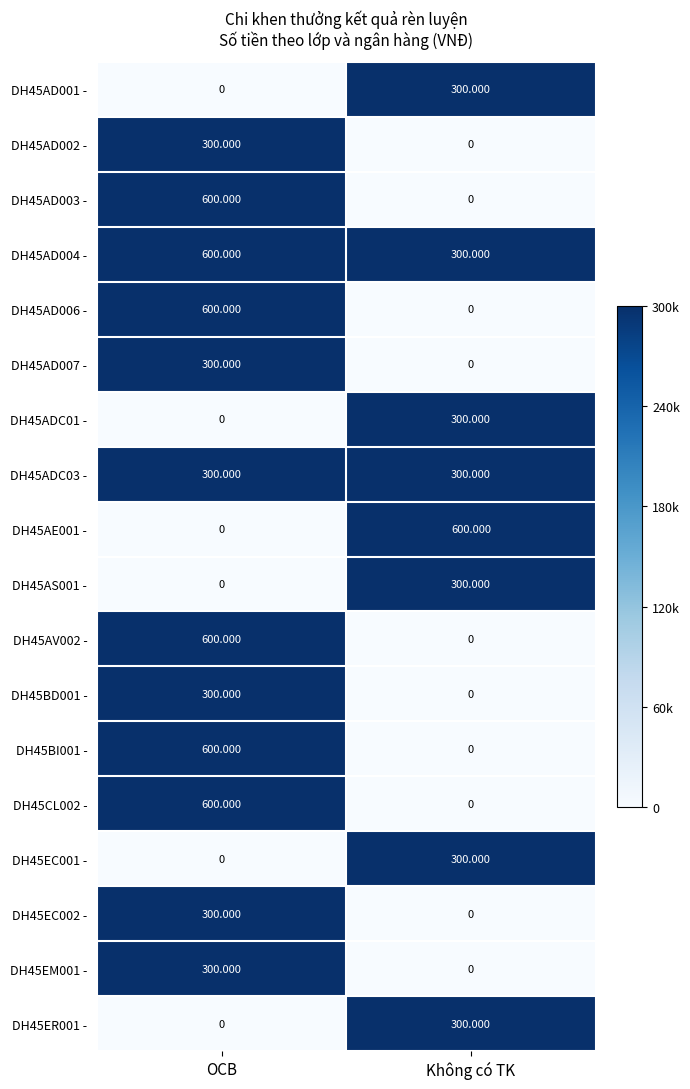

Rank the categories by DH45ADC01 - value from lowest to highest.

OCB, Không có TK